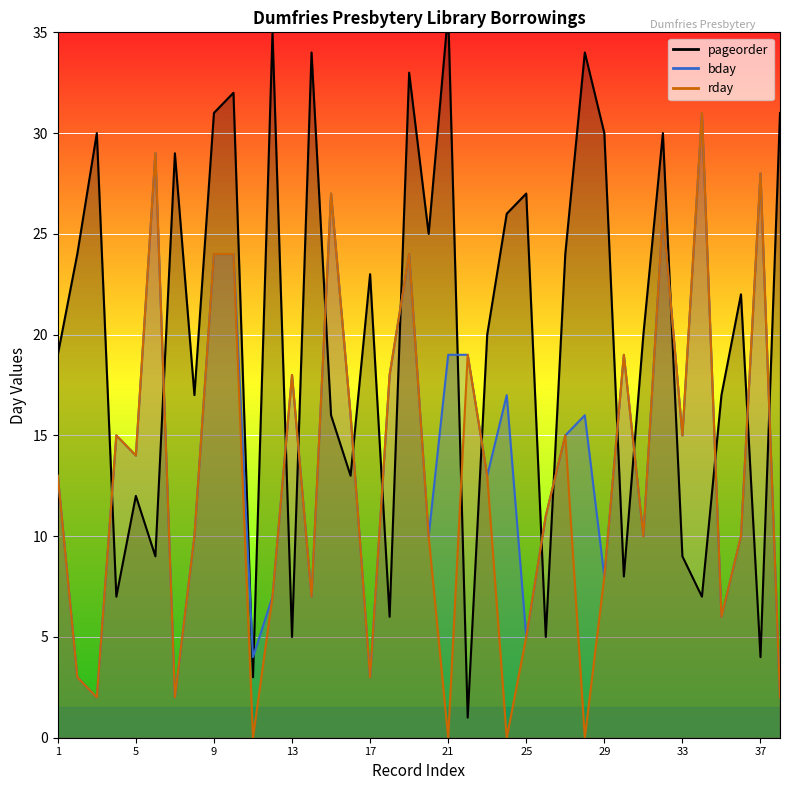

Reading left to right, transcribe all the data shown in this chart.

pageorder: 1=19	2=24	3=30	4=7	5=12	6=9	7=29	8=17	9=31	10=32	11=3	12=35	13=5	14=34	15=16	16=13	17=23	18=6	19=33	20=25	21=36	22=1	23=20	24=26	25=27	26=5	27=24	28=34	29=30	30=8	31=20	32=30	33=9	34=7	35=17	36=22	37=4	38=31
bday: 1=13	2=3	3=2	4=15	5=14	6=29	7=2	8=10	9=24	10=24	11=4	12=7	13=18	14=7	15=27	16=16	17=3	18=18	19=24	20=10	21=19	22=19	23=13	24=17	25=5	26=11	27=15	28=16	29=8	30=19	31=10	32=26	33=15	34=31	35=6	36=10	37=28	38=2
rday: 1=13	2=3	3=2	4=15	5=14	6=29	7=2	8=10	9=24	10=24	11=0	12=7	13=18	14=7	15=27	16=16	17=3	18=18	19=24	20=10	21=0	22=19	23=13	24=0	25=5	26=11	27=15	28=0	29=8	30=19	31=10	32=26	33=15	34=31	35=6	36=10	37=28	38=2